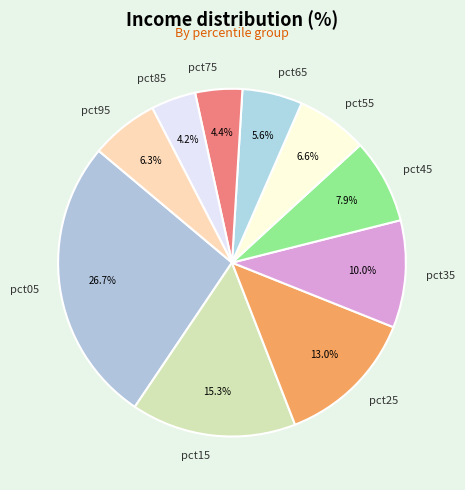

The pct75 slice represents 4% of the pie. True or false?

True